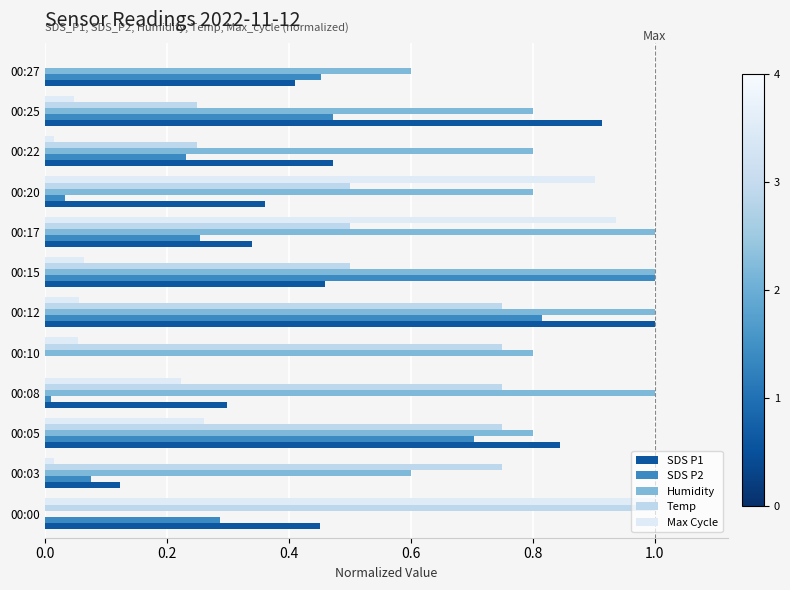

What are all the series names shown in the legend?

SDS P1, SDS P2, Humidity, Temp, Max Cycle